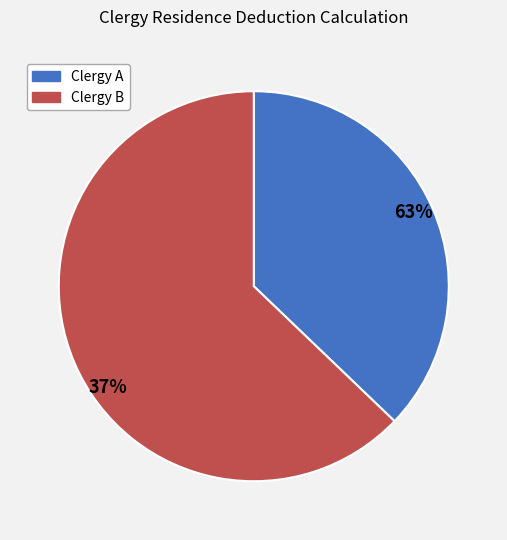

Is there any slice that represents more than half of the pie?

Yes